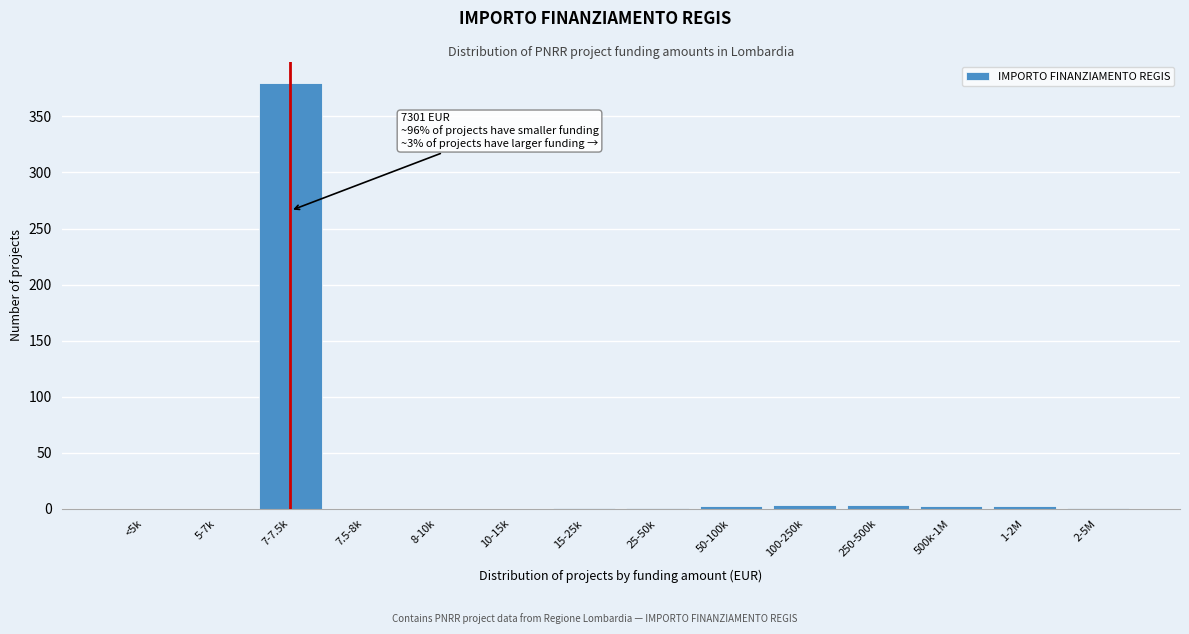

Which category has the highest value across all series?

7-7.5k